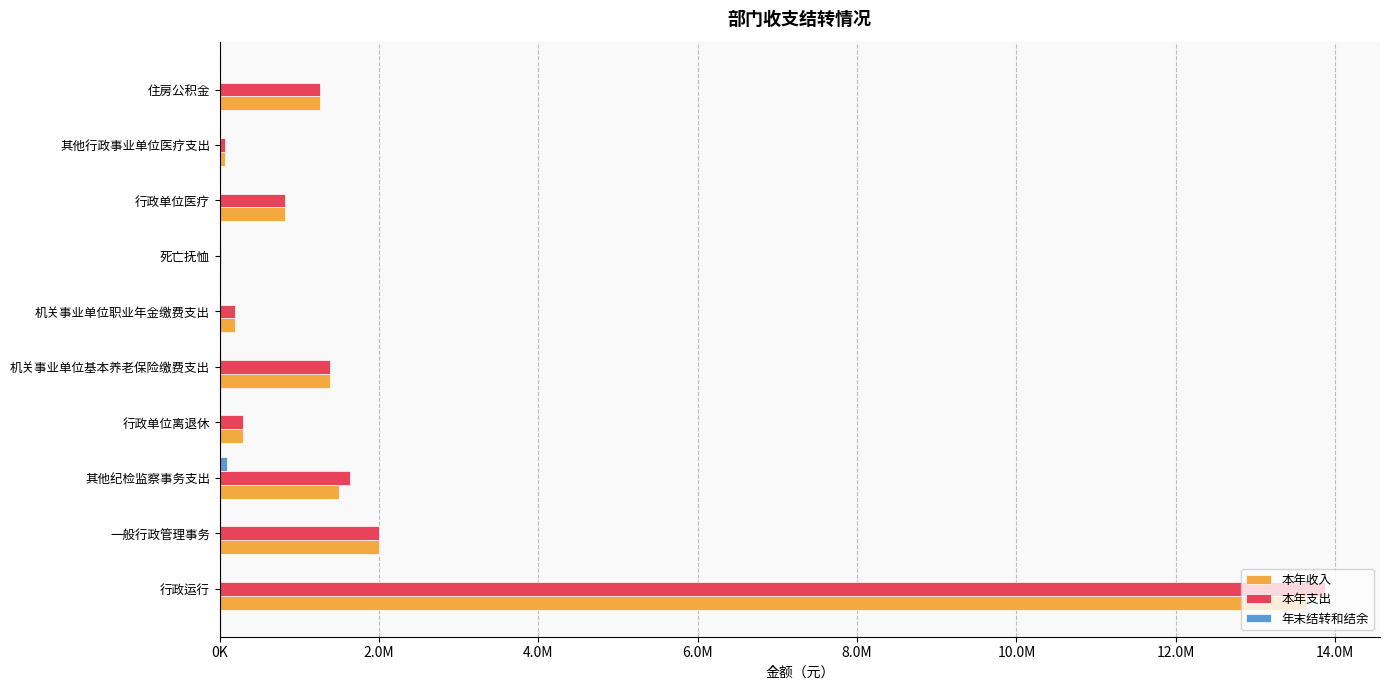

Reading left to right, extract all data points from this chart.

本年收入: 13634658.7	2000424.9	1496395.6	288428.5	1382439.7	190479.5	15216.0	824959.1	69547.0	1262500.0
本年支出: 13869658.7	2000424.9	1633954.4	288428.5	1382439.7	190479.5	15216.0	824959.1	69547.0	1262500.0
年末结转和结余: 0.0	0.0	90544.1	0.0	0.0	0.0	0.0	0.0	0.0	0.0